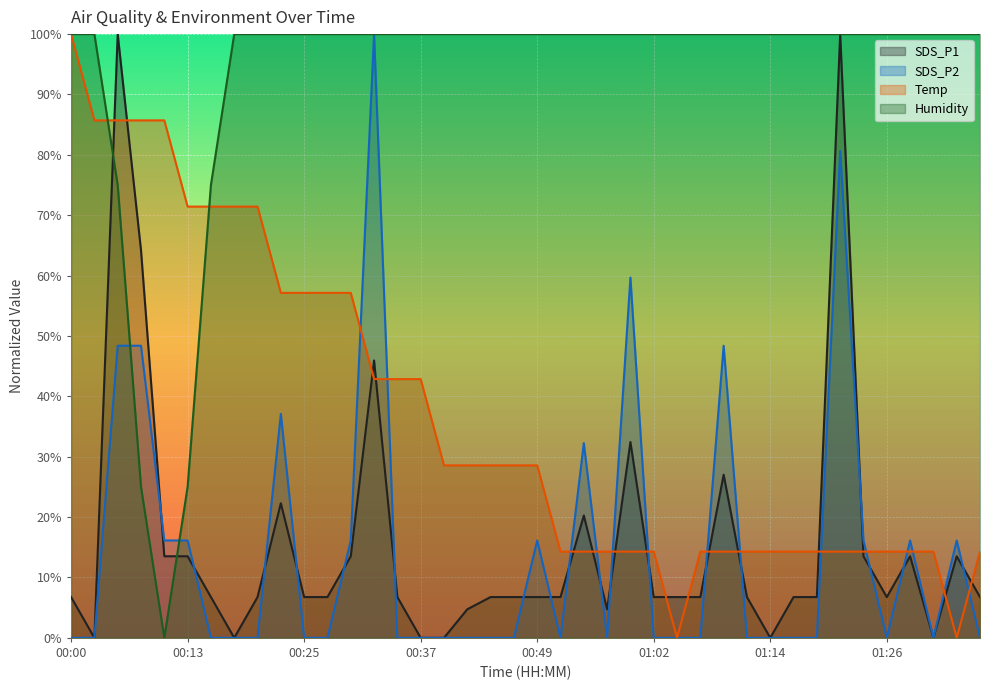

How many interior local peaks does the SDS_P2 series have?

9